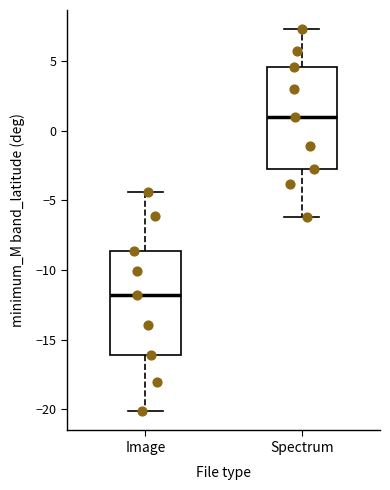

Reading left to right, read every box against the y-axis: the position of its median line, the range the box covers, and the ends of its whiskers. The values are not printed on the chart, so give them approximately, as read against the axis.

Image: median -12.0, box -16.0 to -8.5, whiskers -20.0 to -4.5
Spectrum: median 1.0, box -2.5 to 4.5, whiskers -6.0 to 7.5